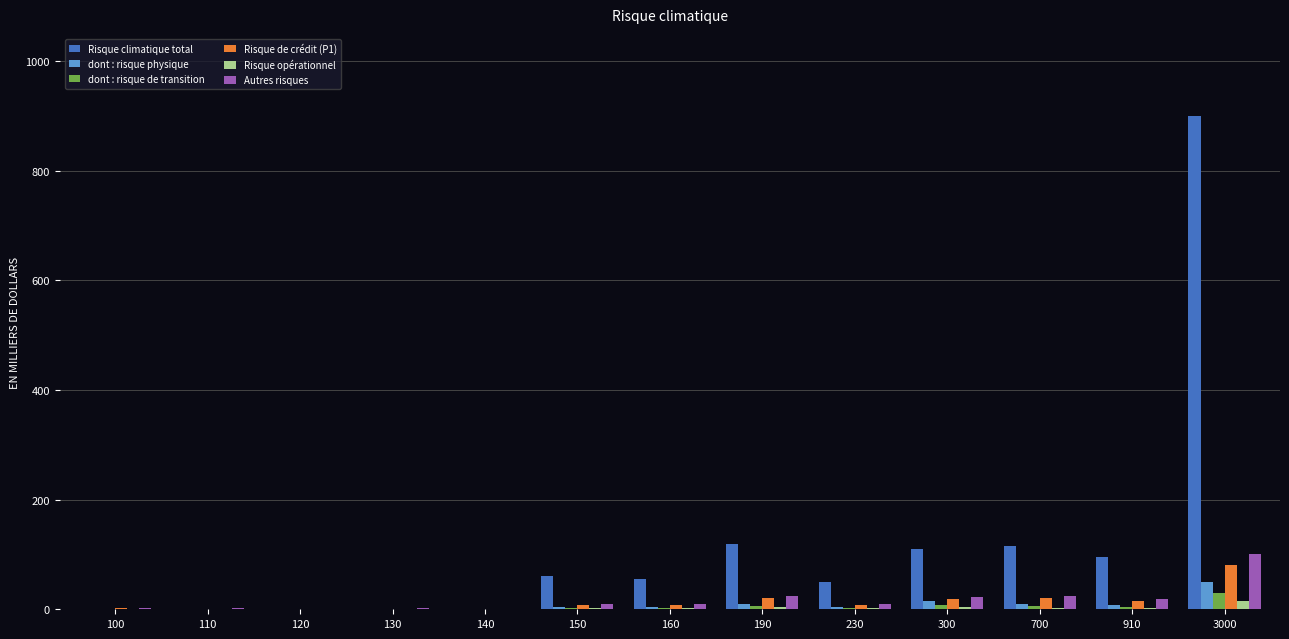

At which category is the sum across all series the highest?

3000